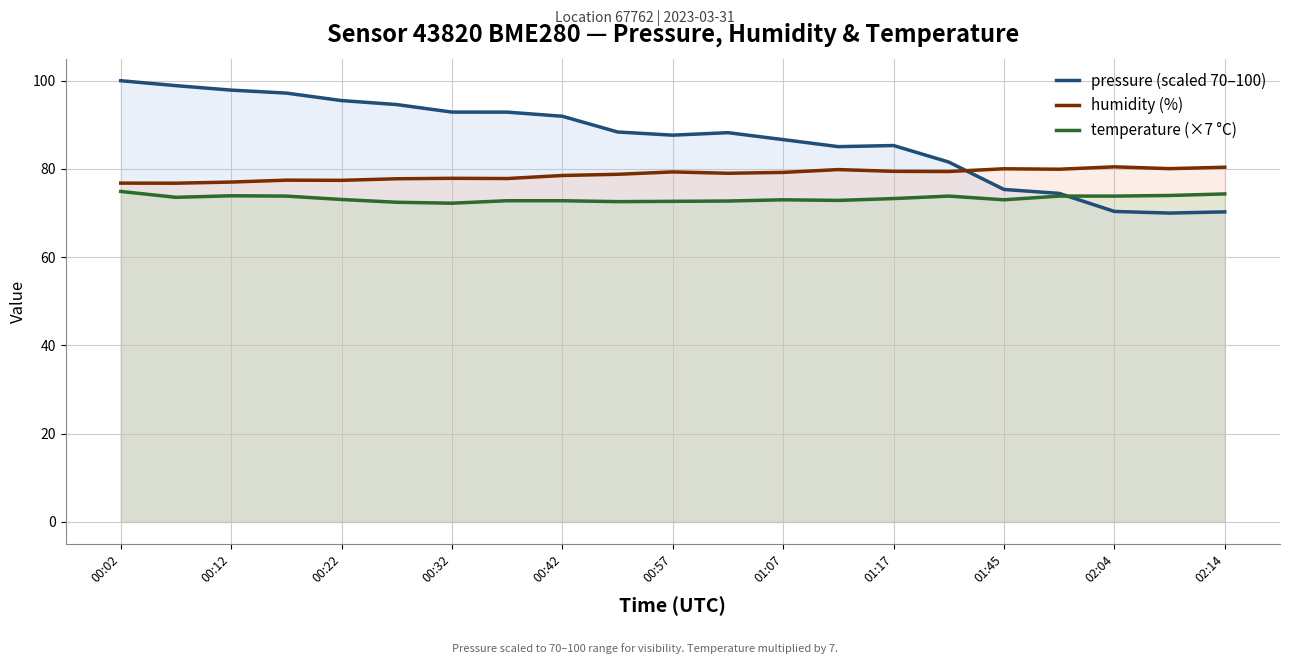

Where does the pressure (scaled 70–100) series first go above 88?

00:02